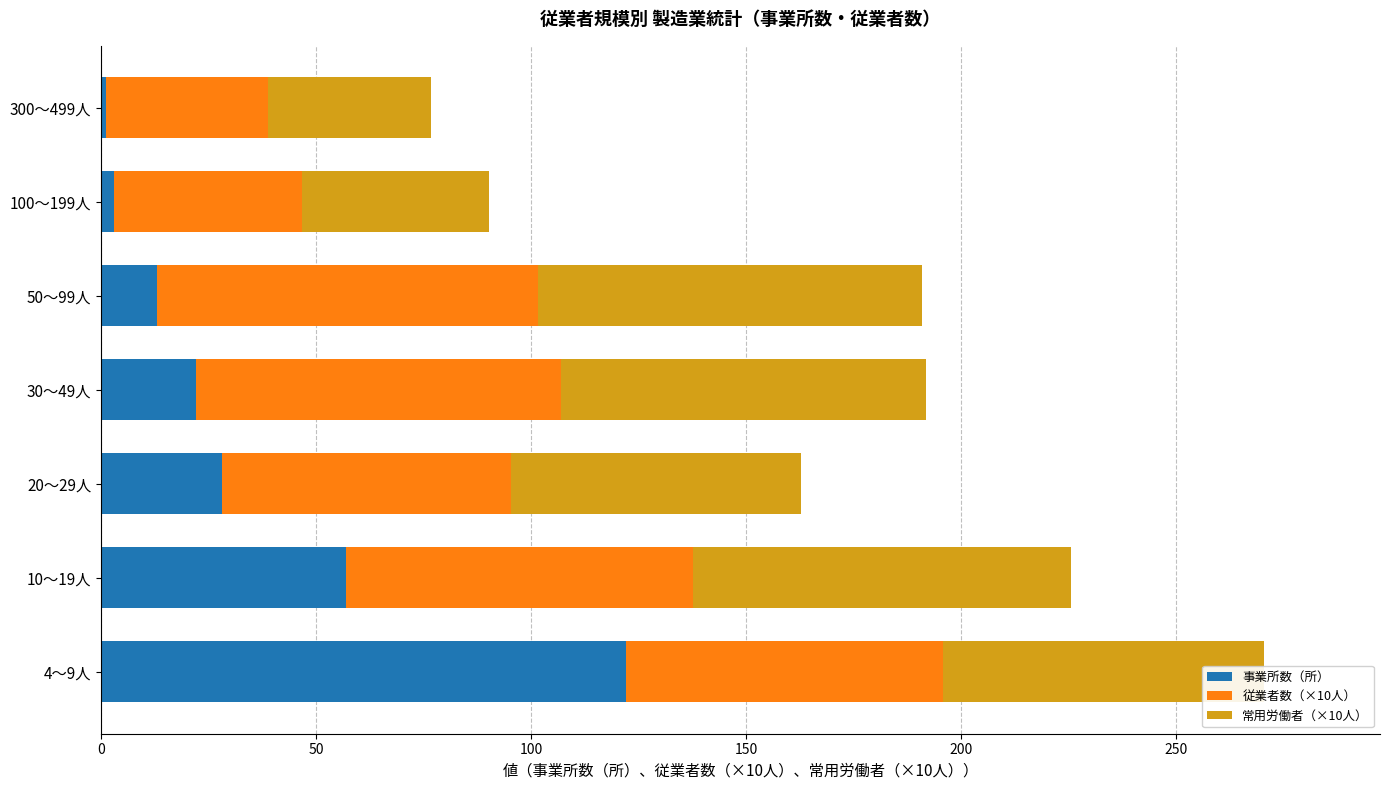

Is it true that 事業所数（所） equals 12.2 at 30～49人?

False